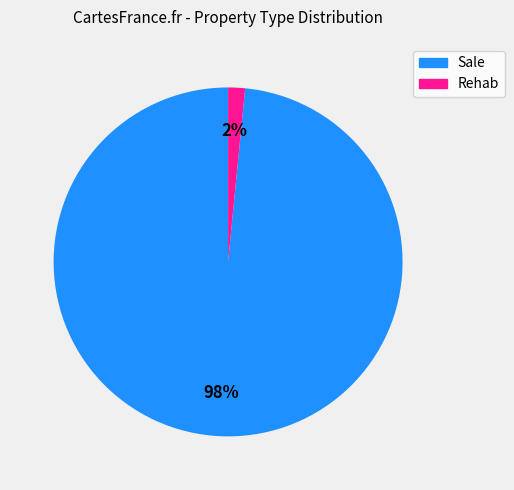

What is the majority slice?

Sale